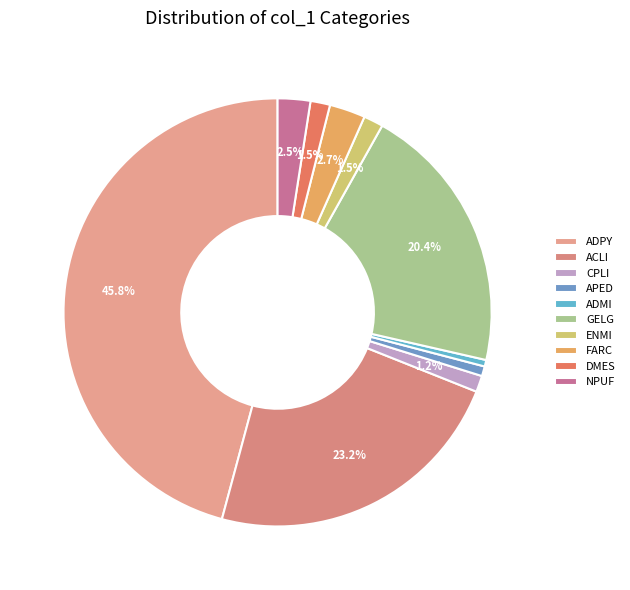

The ENMI slice represents 9% of the pie. True or false?

False